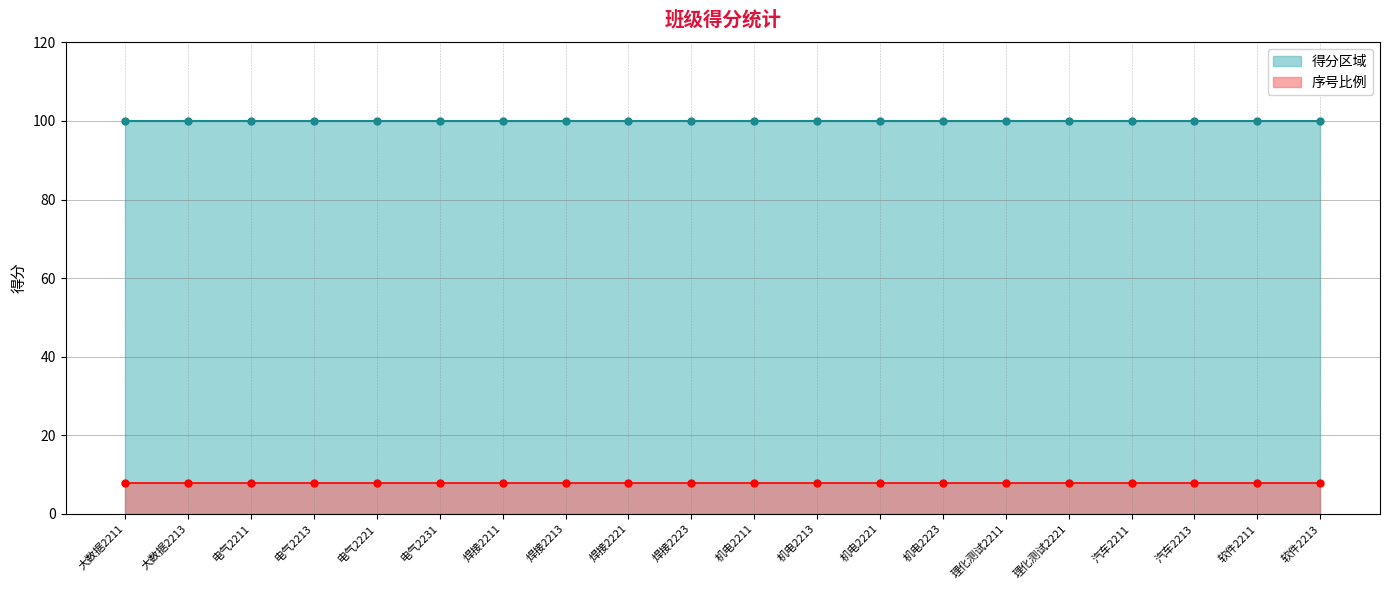

Reading left to right, list all the values displayed in this chart.

得分: 100	100	100	100	100	100	100	100	100	100	100	100	100	100	100	100	100	100	100	100
序号比例: 8	8	8	8	8	8	8	8	8	8	8	8	8	8	8	8	8	8	8	8